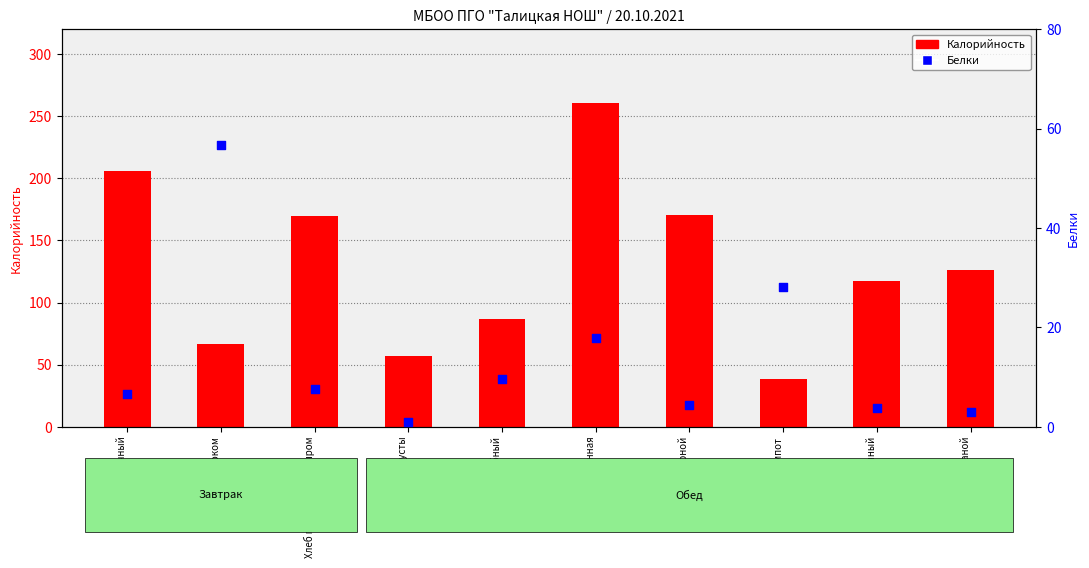

Is the value of Калорийность at Чай с молоком greater than the value of Белки at Хлеб пшеничный с сыром?

Yes